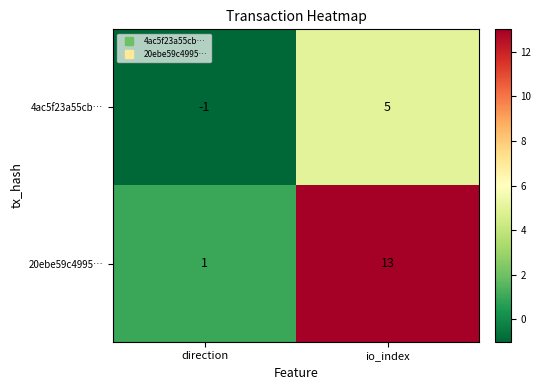

What is the difference between the maximum and minimum values in the 4ac5f23a55cb… series?

6